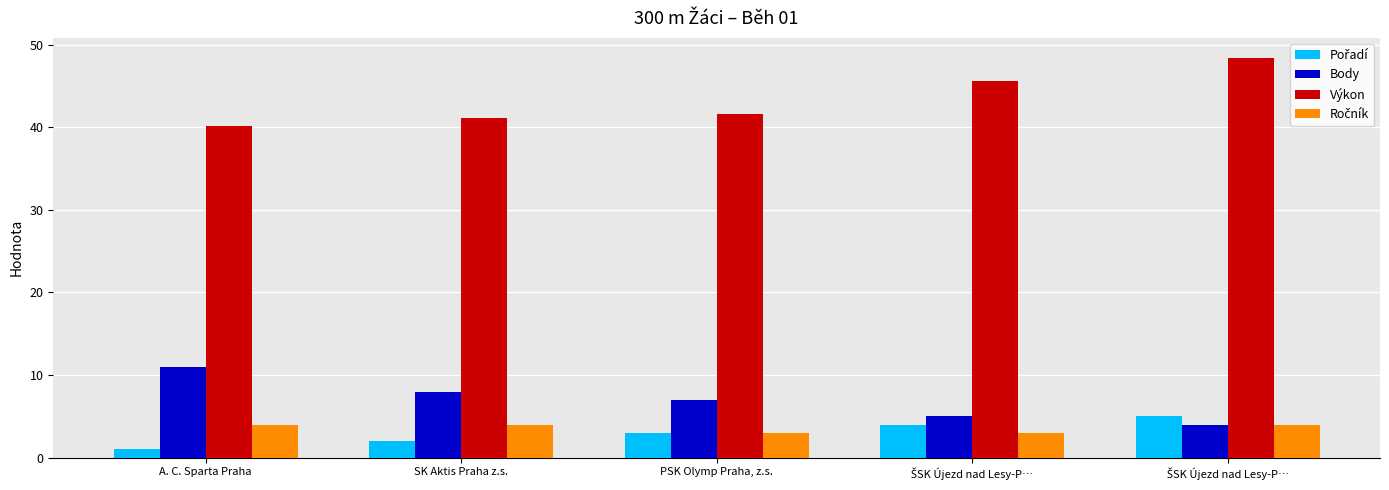

At SK Aktis Praha z.s., list the series in order from largest to smallest.

Výkon, Body, Ročník, Pořadí